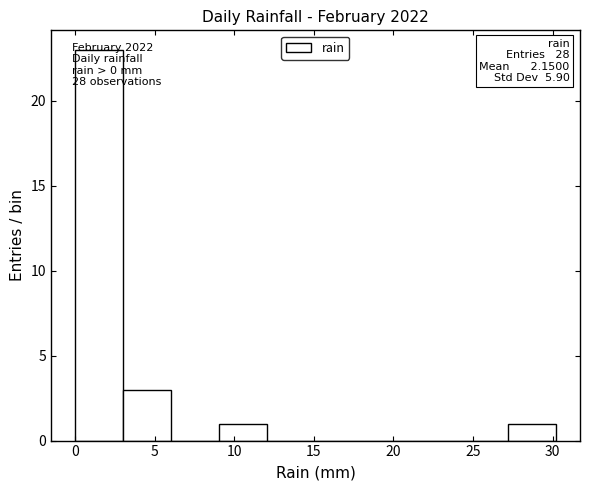

Which range on the x-axis has the tallest bar?

0 to 3